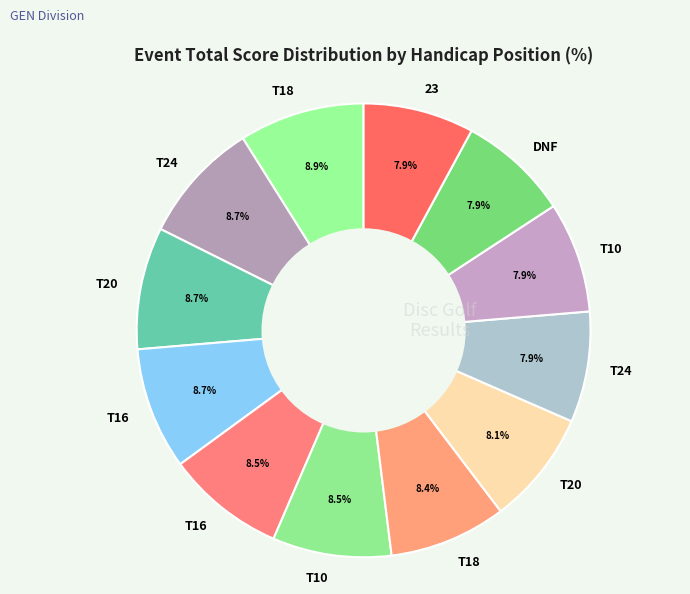

How many segments does this pie chart have?

12